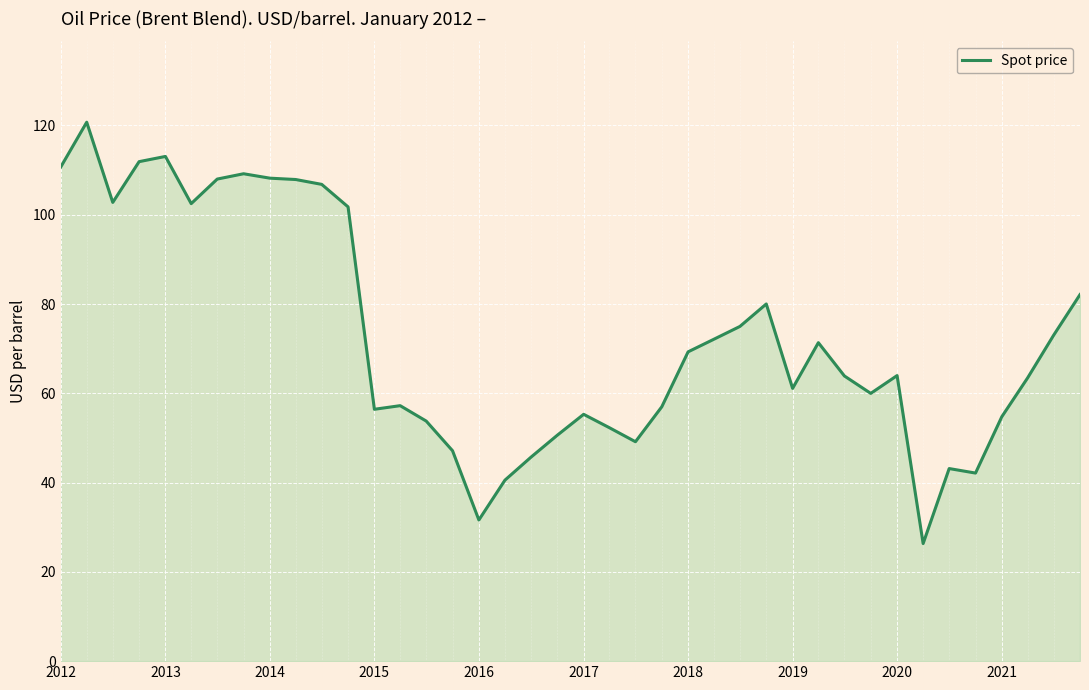

What is the difference between the maximum and minimum values?

94.4